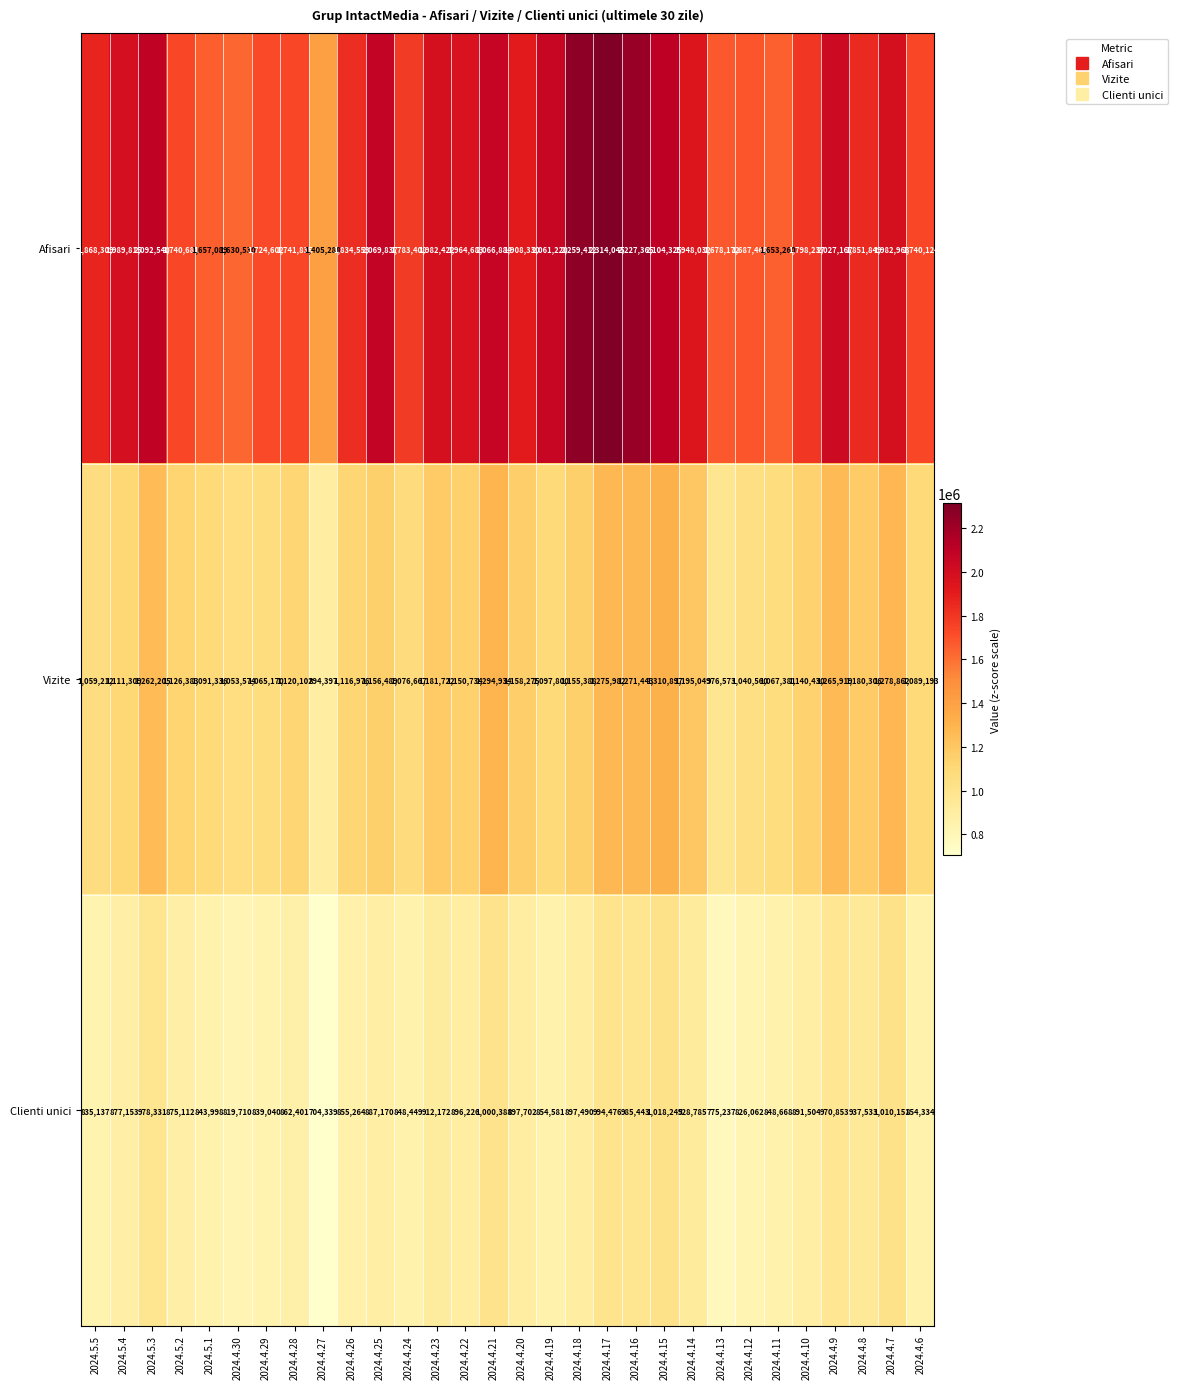

What is the spread (max minus min) of values at 2024.4.25?

1182667